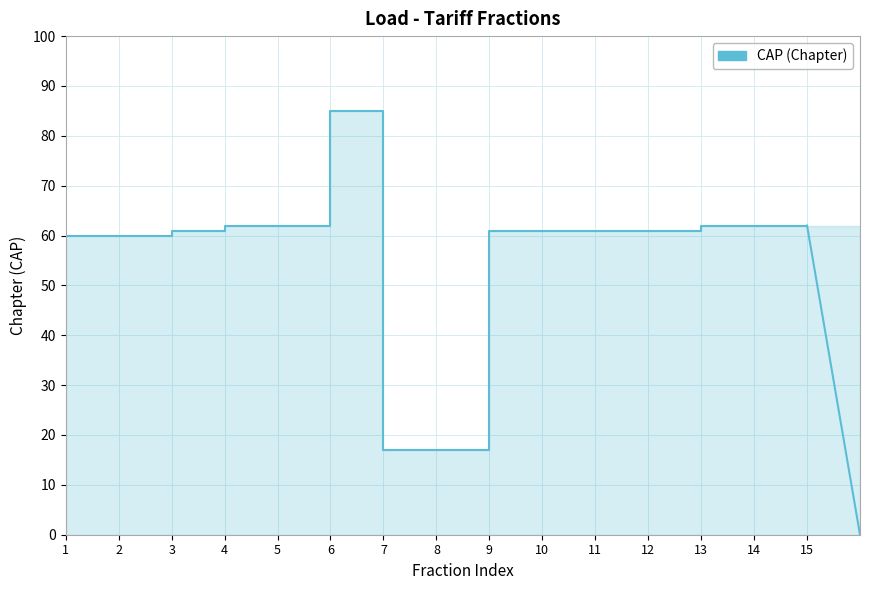

What is the sum of the values at 7 and 2?

77